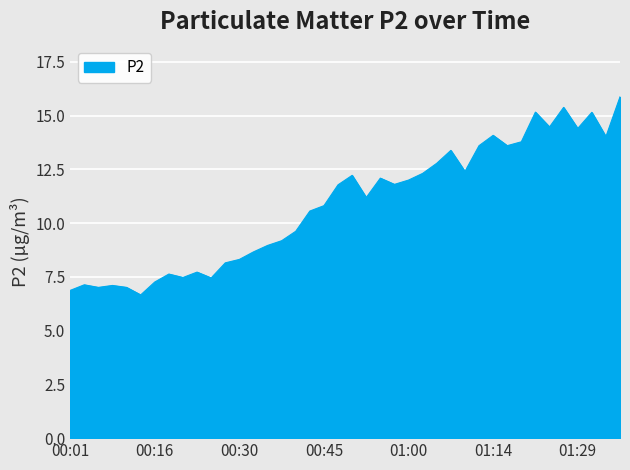

What is the greatest value displayed?

15.9